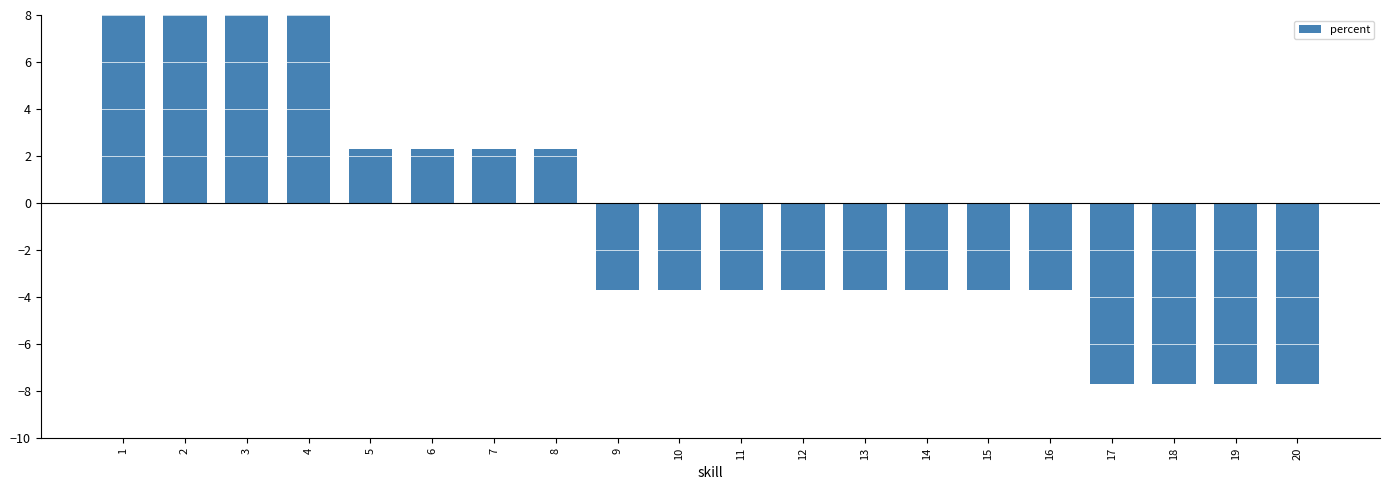

Reading left to right, transcribe all the data shown in this chart.

20.3	14.3	8.3	8.3	2.3	2.3	2.3	2.3	-3.7	-3.7	-3.7	-3.7	-3.7	-3.7	-3.7	-3.7	-7.7	-7.7	-7.7	-7.7